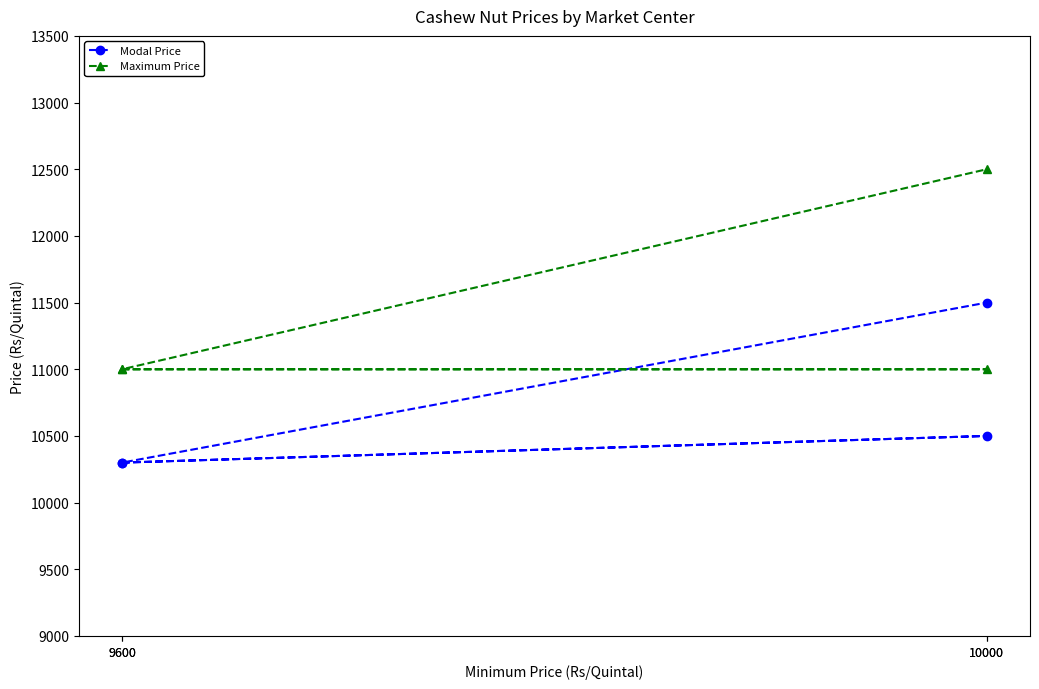

Which series has the largest range (max minus min)?

Maximum Price